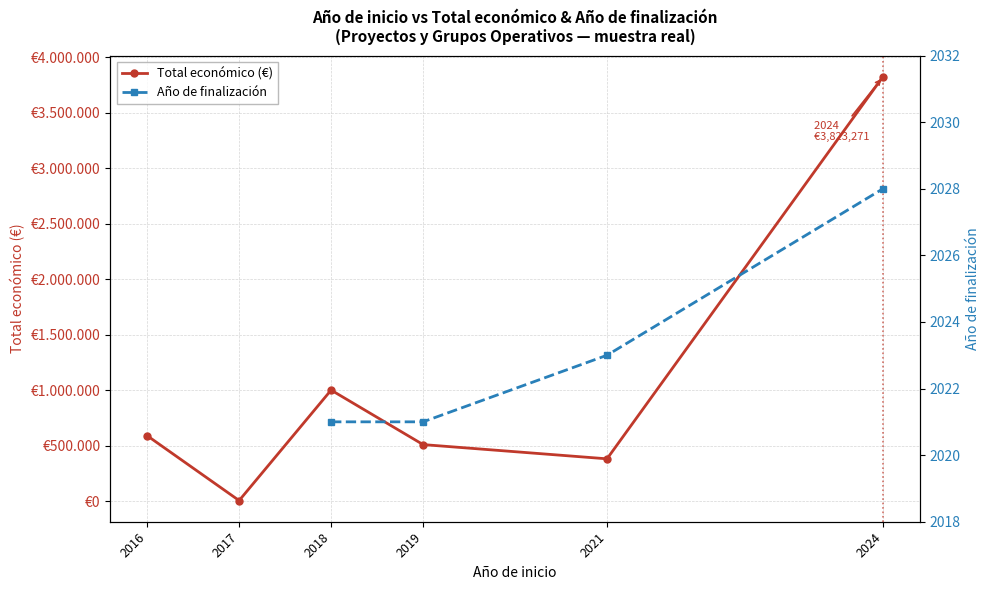

What is the value of the 3rd point from the left?

999992